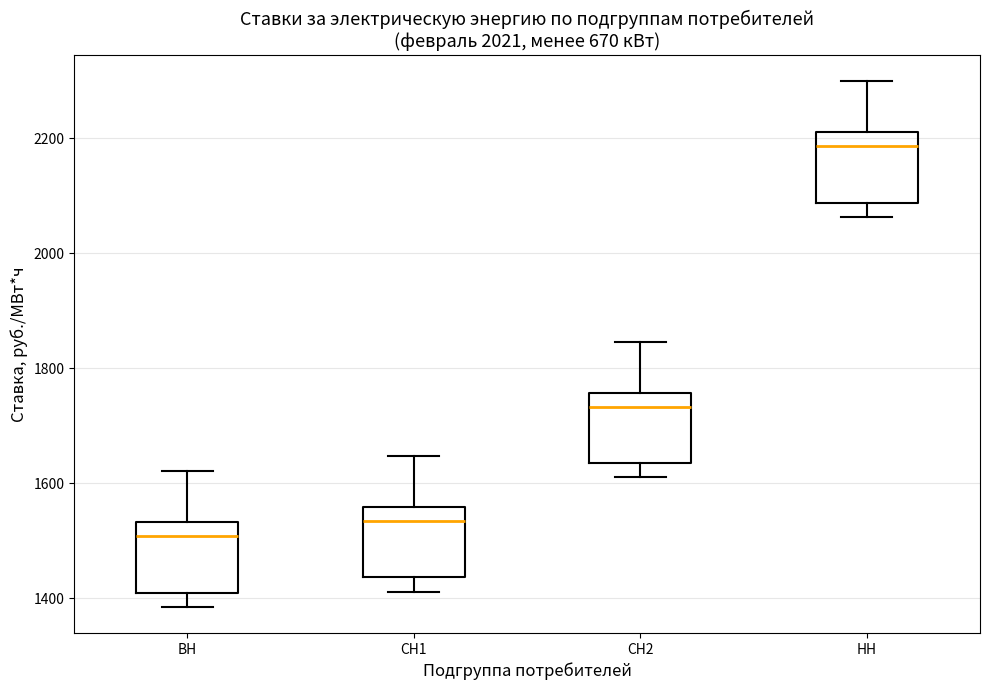

Reading left to right, read every box against the y-axis: the position of its median line, the range the box covers, and the ends of its whiskers. The values are not printed on the chart, so give them approximately, as read against the axis.

ВН: median 1500, box 1400 to 1540, whiskers 1380 to 1620
СН1: median 1540, box 1440 to 1560, whiskers 1420 to 1640
СН2: median 1740, box 1640 to 1760, whiskers 1600 to 1840
НН: median 2180, box 2080 to 2200, whiskers 2060 to 2300